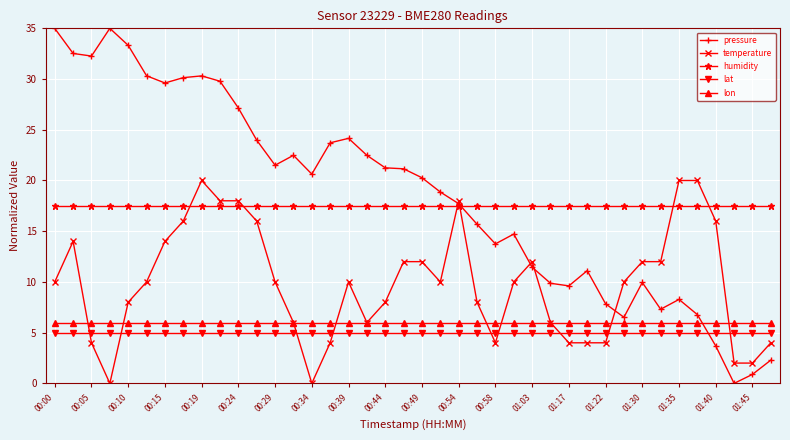

Which series has the widest spread of values?

pressure